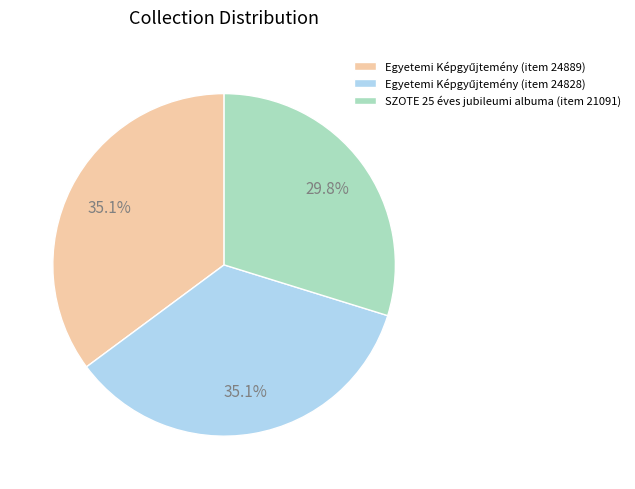

Which slice is the smallest?

SZOTE 25 éves jubileumi albuma (item 21091)